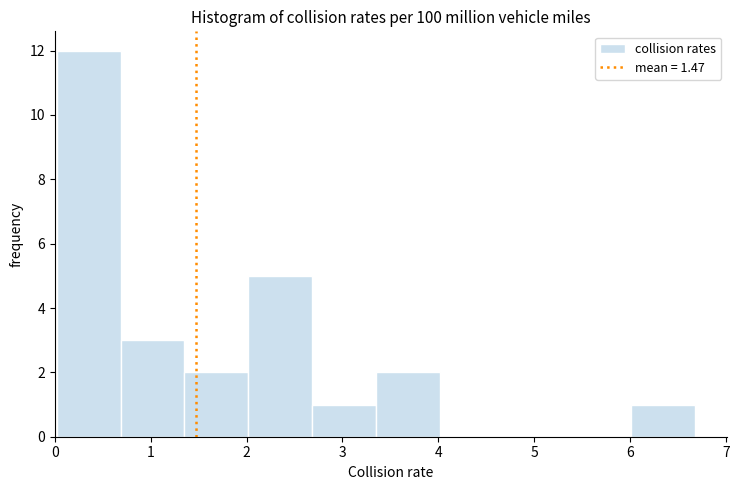

Which range on the x-axis has the tallest bar?

0.0 to 0.7